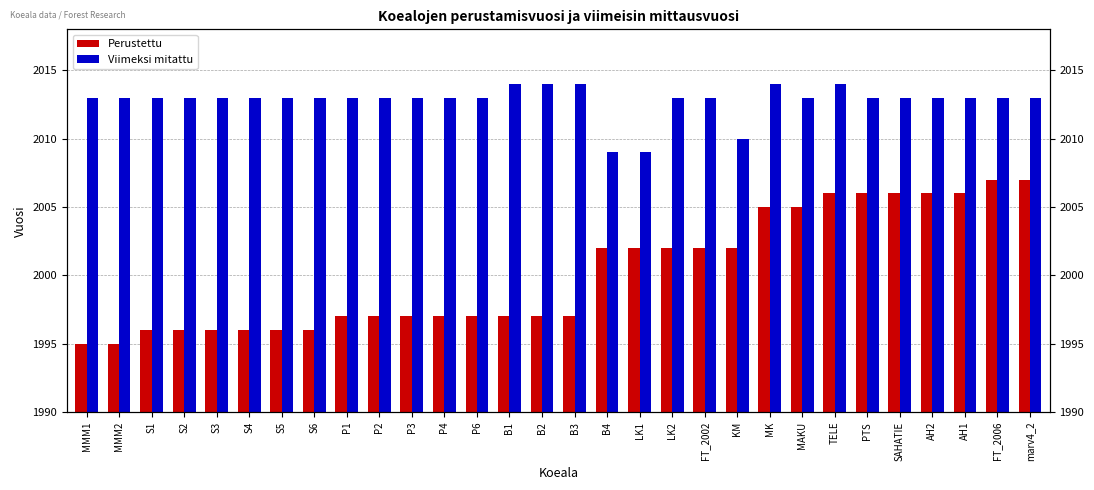

The Viimeksi mitattu series shows 3585 at S5. True or false?

False